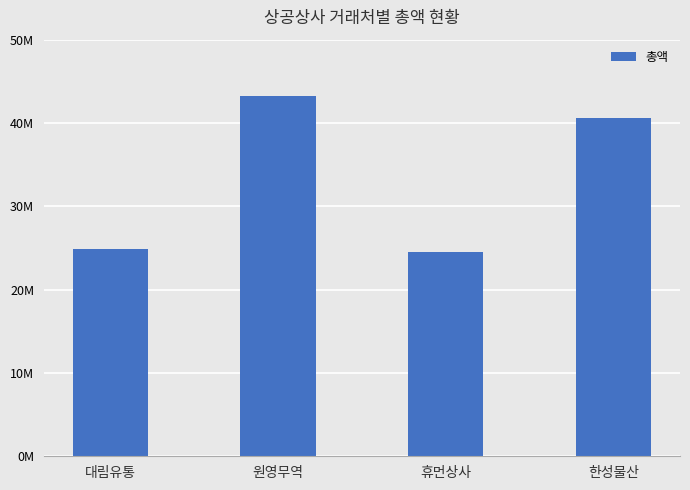

What is the label of the 2nd bar from the right?

휴먼상사